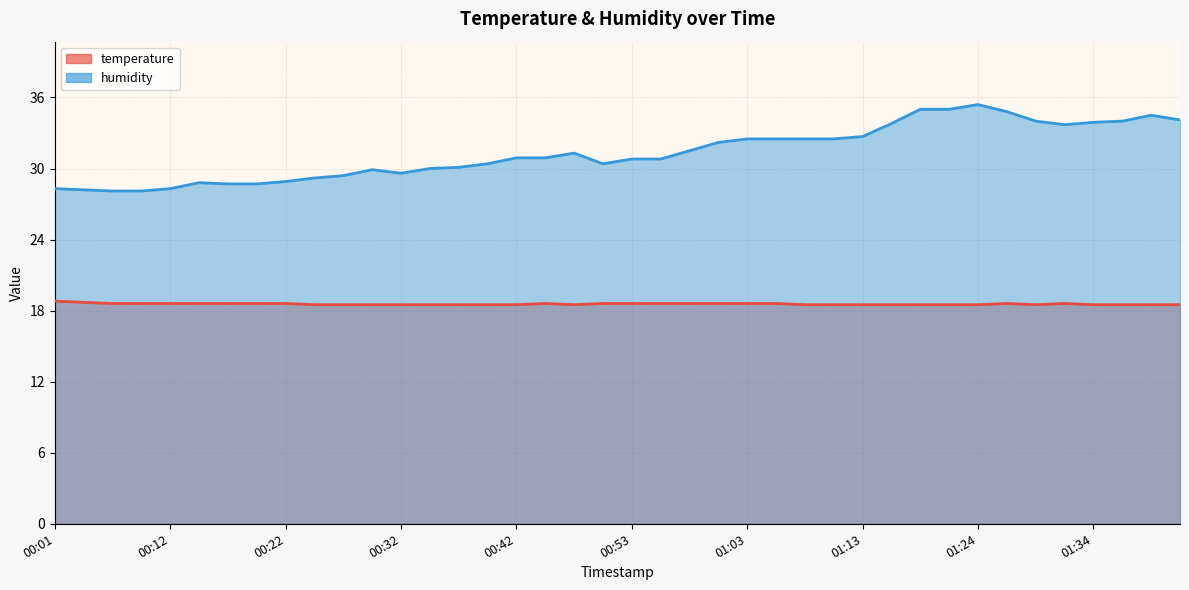

Is the value of temperature at 00:37 greater than the value of humidity at 01:08?

No